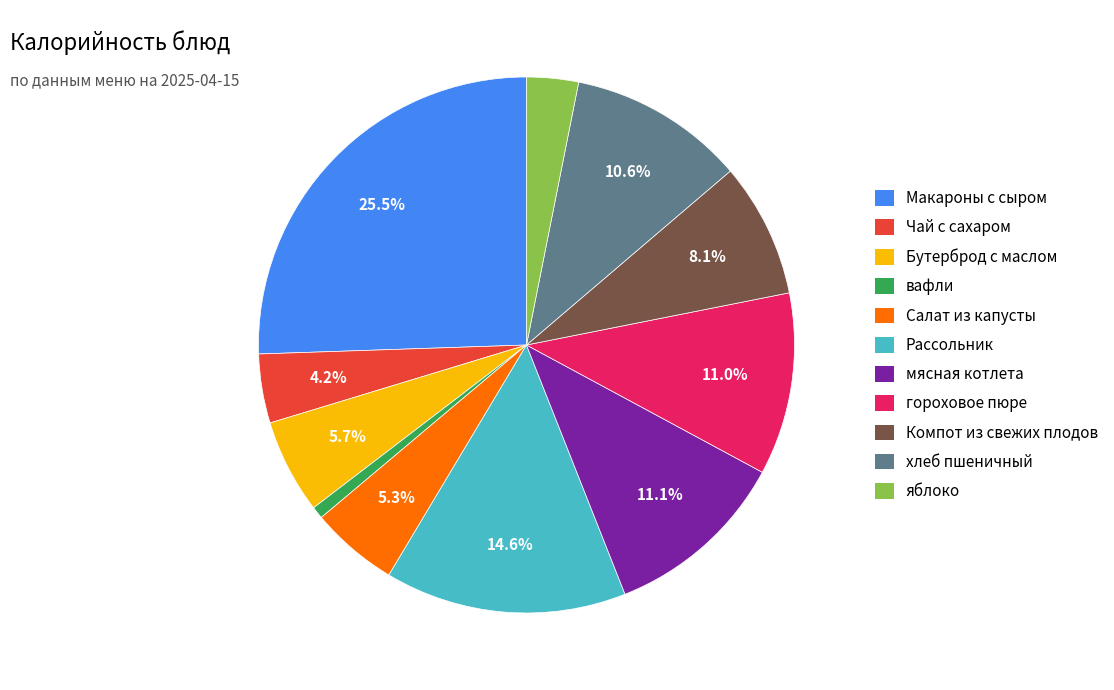

Is Чай с сахаром the majority of the pie?

No